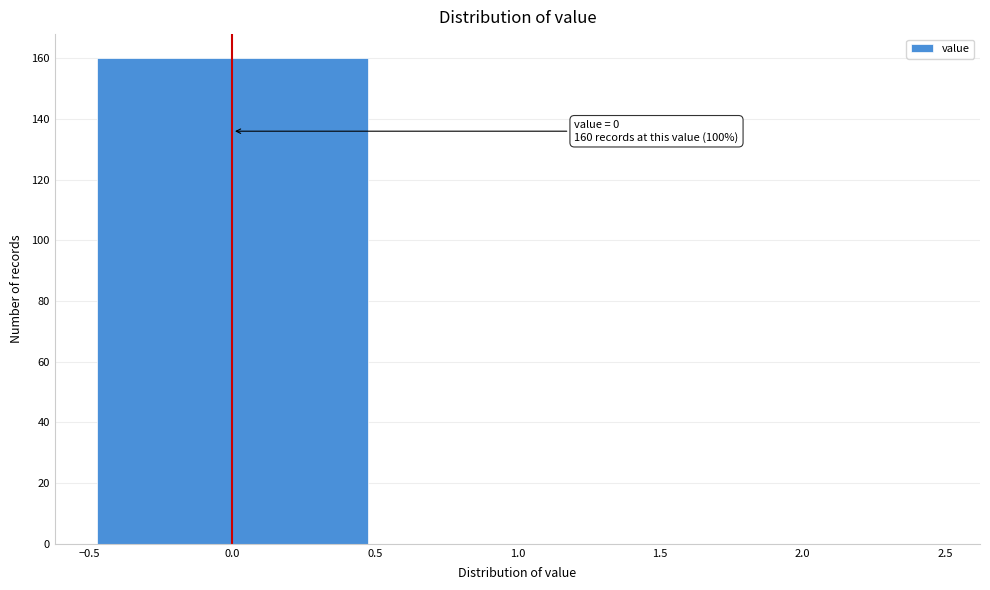

Which range on the x-axis has the tallest bar?

-0.5 to 0.5